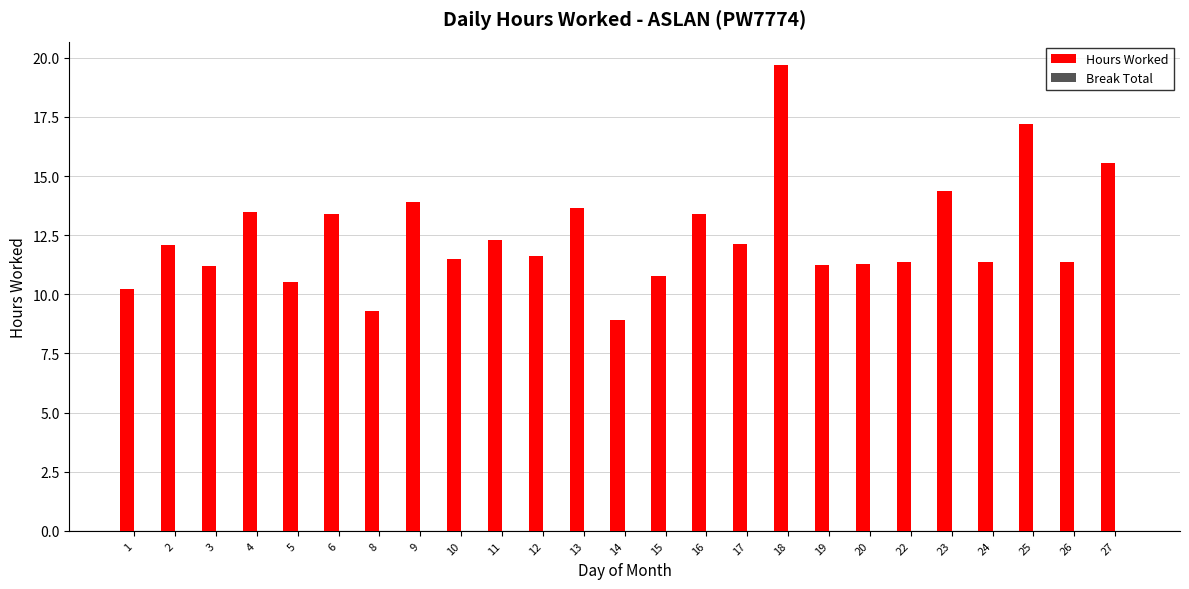

Is it true that the value at 22 is 7.0?

False